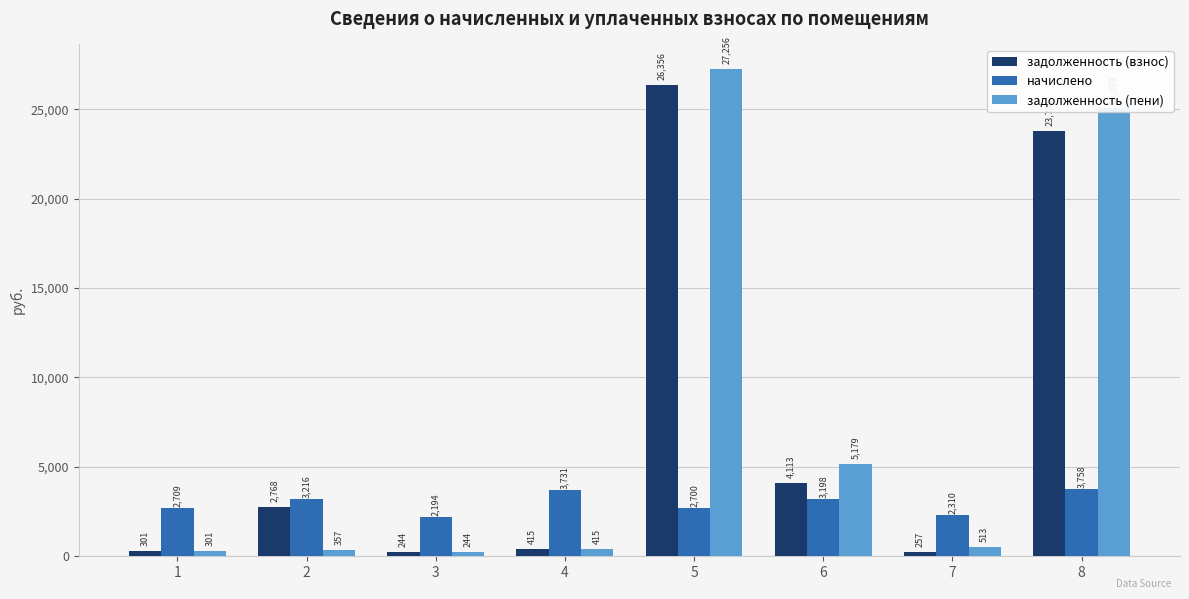

Which series has the largest range (max minus min)?

задолженность (пени)